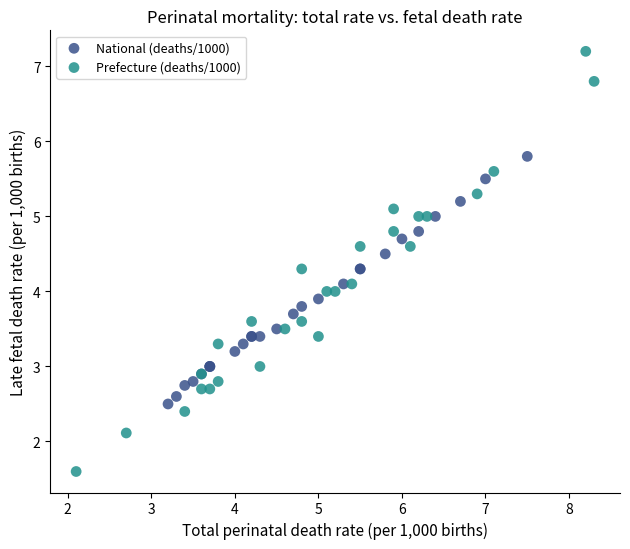

Which series has the widest spread of Y values?

Prefecture (deaths/1000)